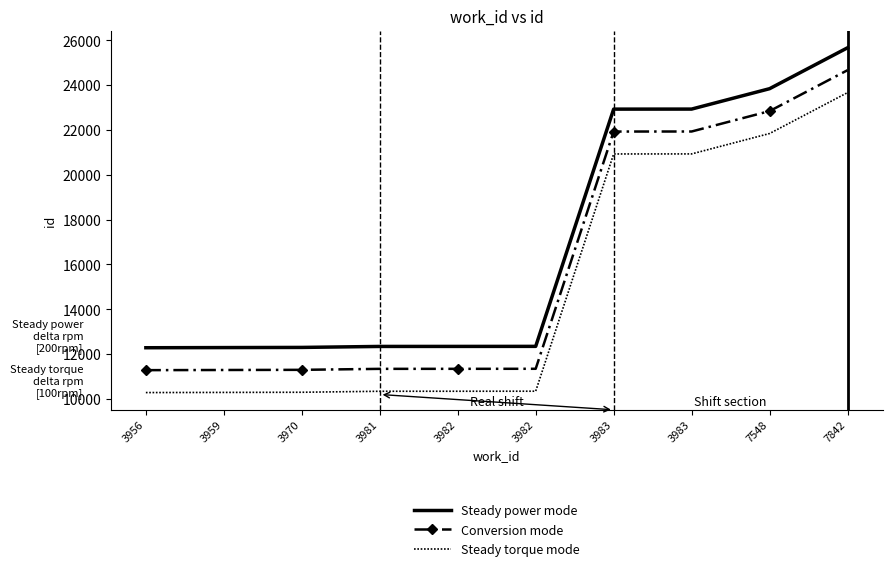

At which category is the sum across all series the highest?

7842